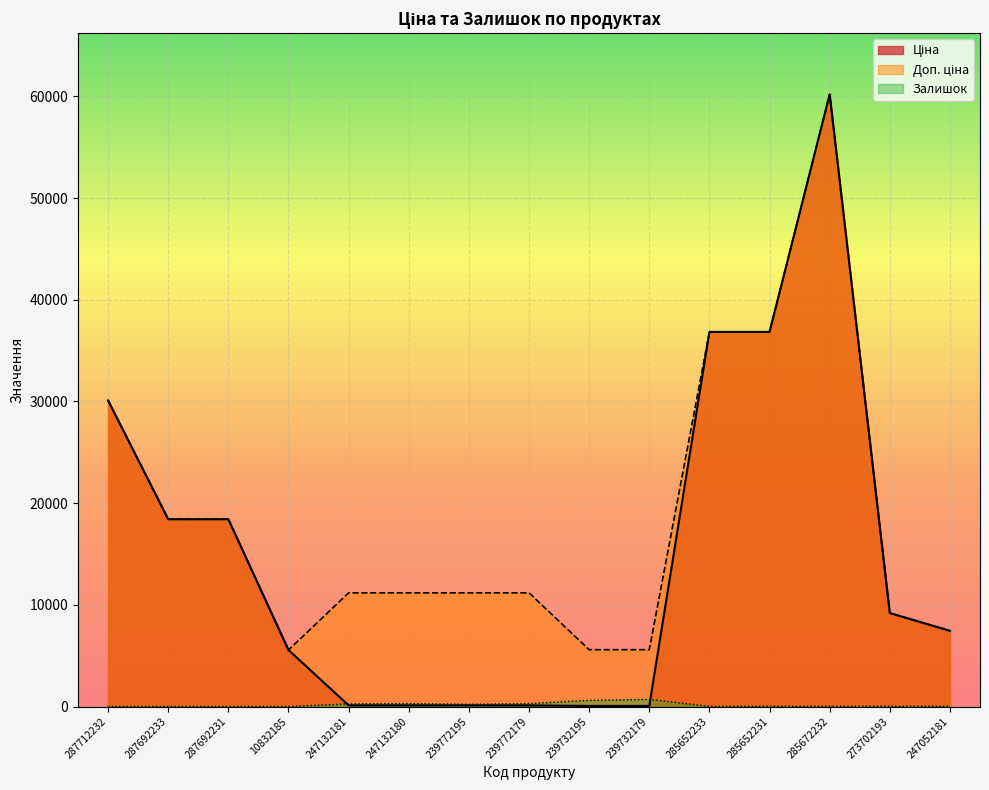

True or false: Залишок and Доп. ціна intersect in this chart.

False